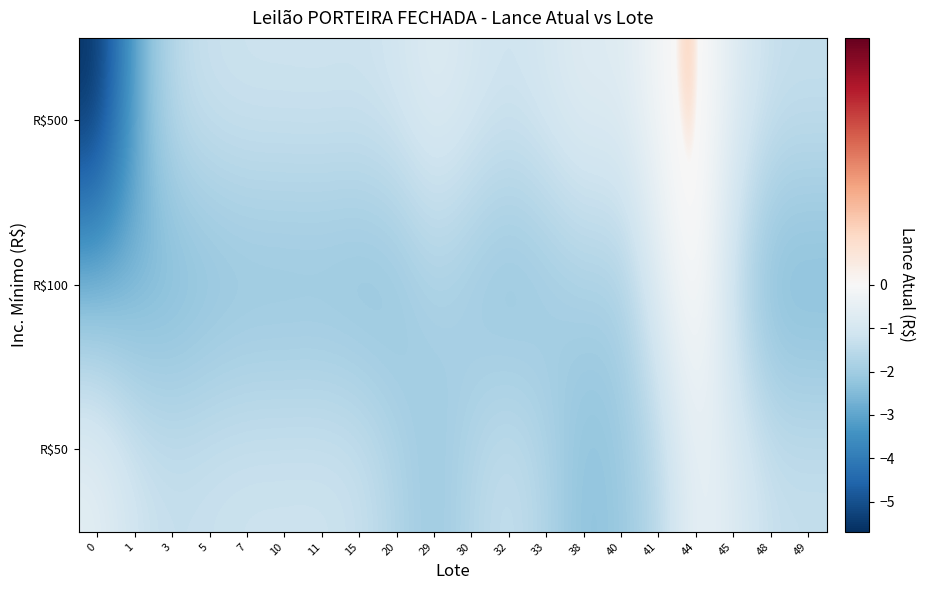

What is the total value across all series at 20?

-5.1